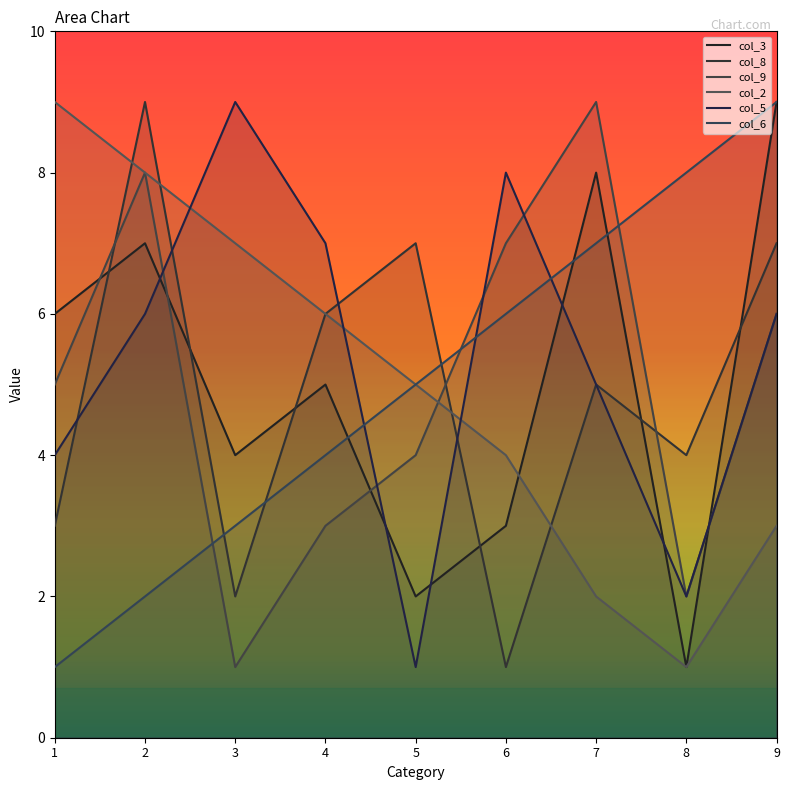

What is the sum of all col_6 values?

45